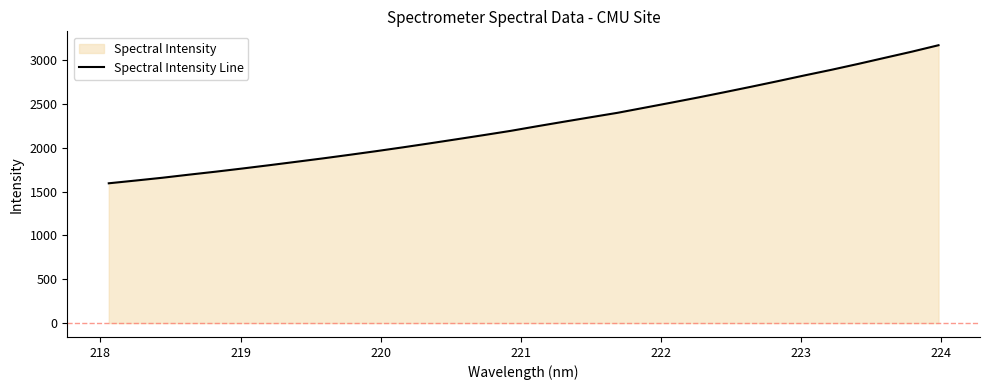

What is the greatest value displayed?

3171.7